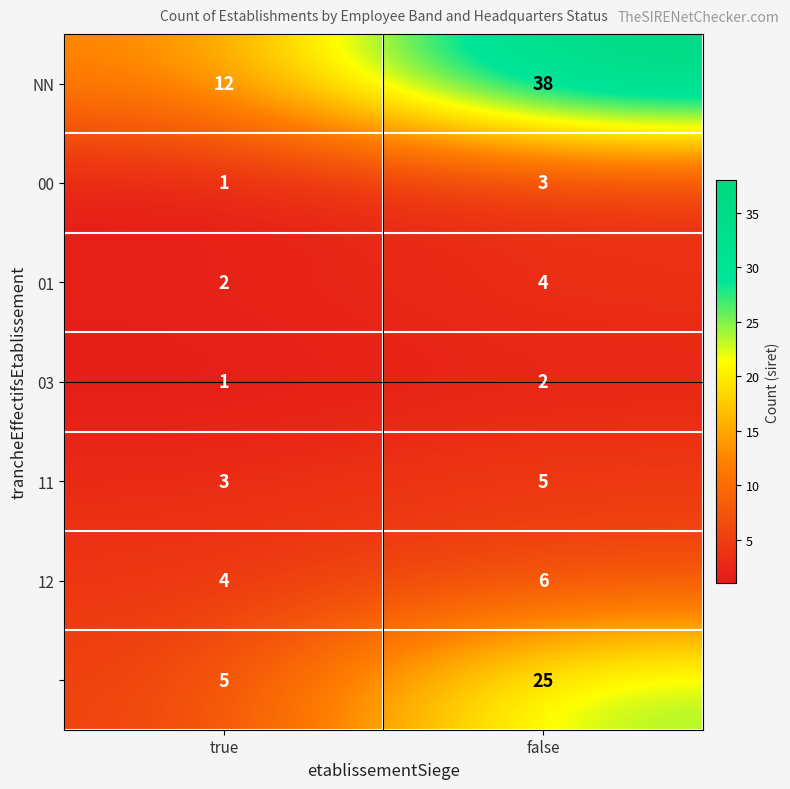

What is the total value across all series at true?

28